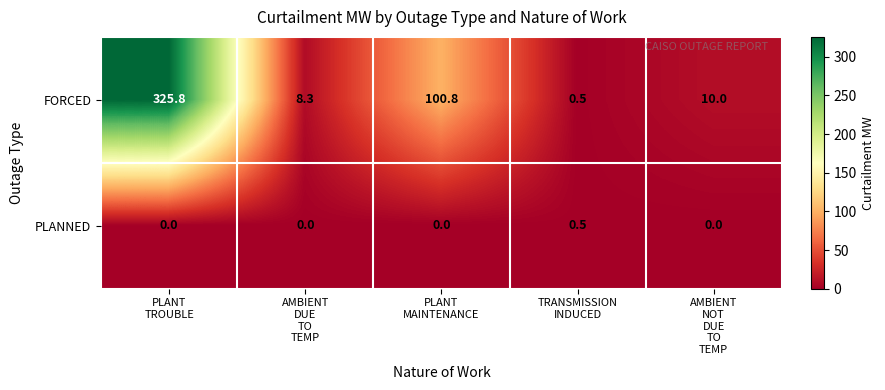

How many categories are shown in the chart?

5